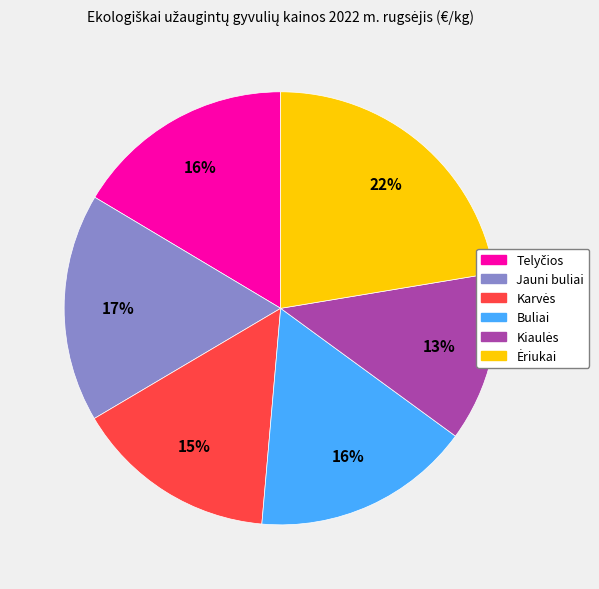

Is it true that Buliai is 16% of the pie?

True